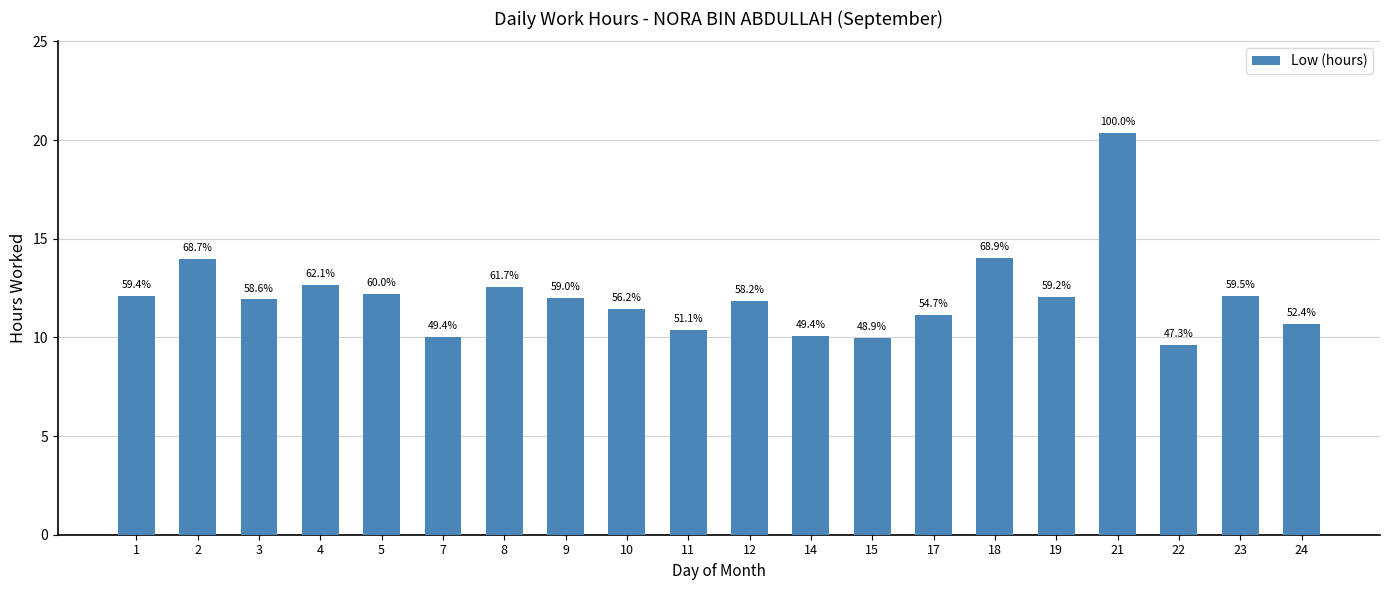

Reading left to right, transcribe all the data shown in this chart.

12.1	14.0	11.9	12.6	12.2	10.0	12.5	12.0	11.4	10.4	11.8	10.1	9.9	11.1	14.0	12.1	20.3	9.6	12.1	10.7